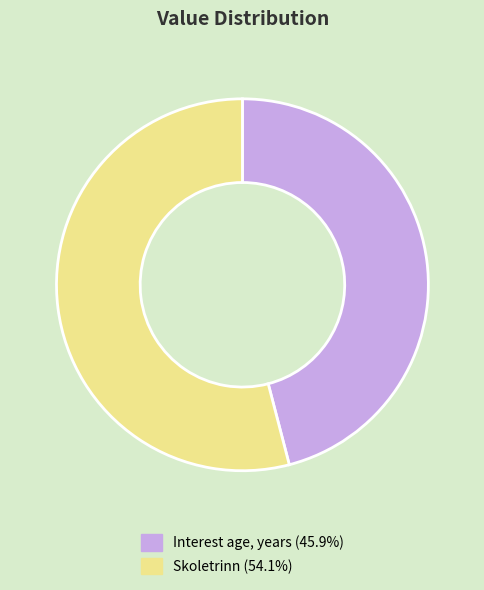

Approximately how many times larger is the value at Skoletrinn compared to Interest age, years?

1.2